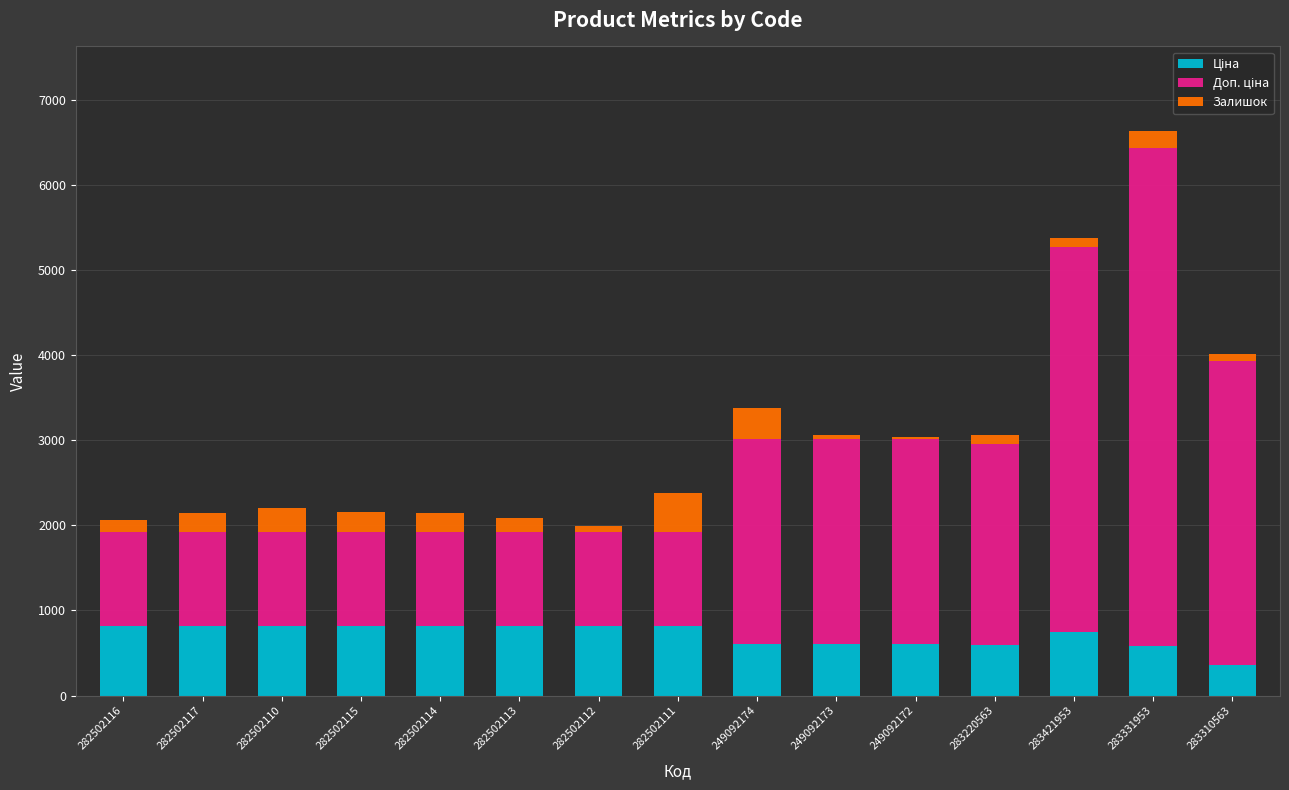

At which category is the sum across all series the highest?

283331953